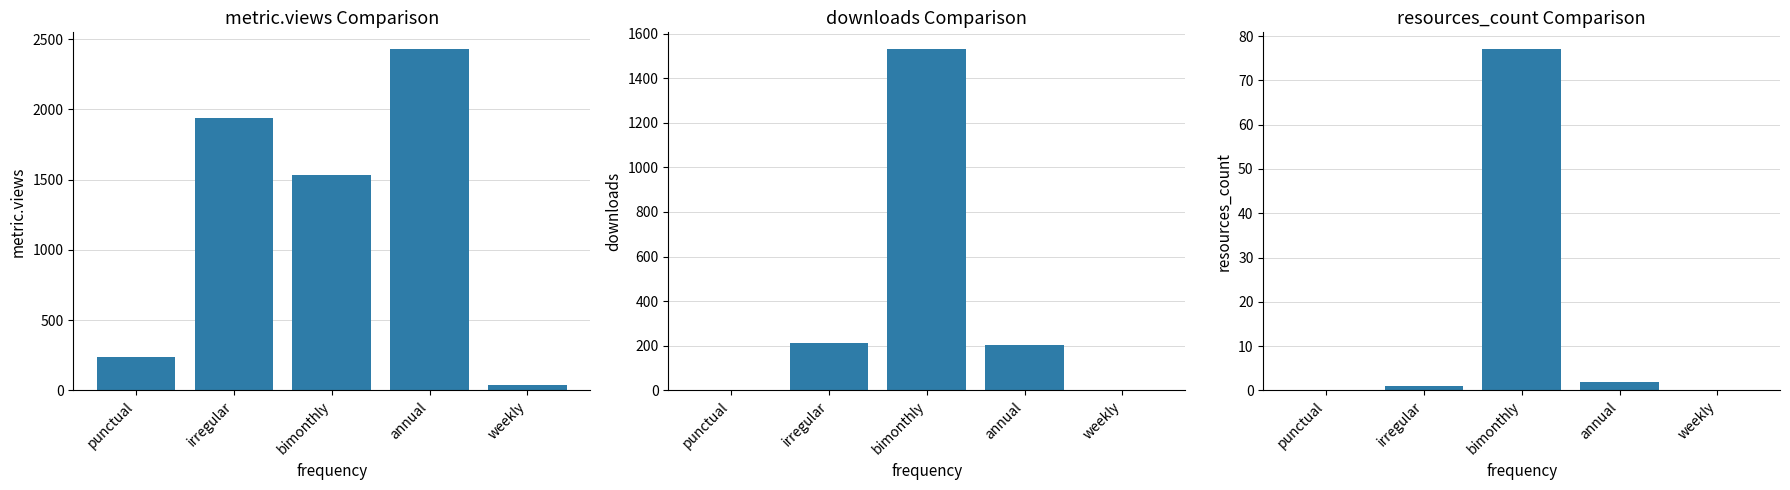

Reading left to right, extract all data points from this chart.

metric.views: punctual=240	irregular=1941	bimonthly=1533	annual=2427	weekly=38
downloads: punctual=0	irregular=212	bimonthly=1529	annual=205	weekly=0
resources_count: punctual=0	irregular=1	bimonthly=77	annual=2	weekly=0